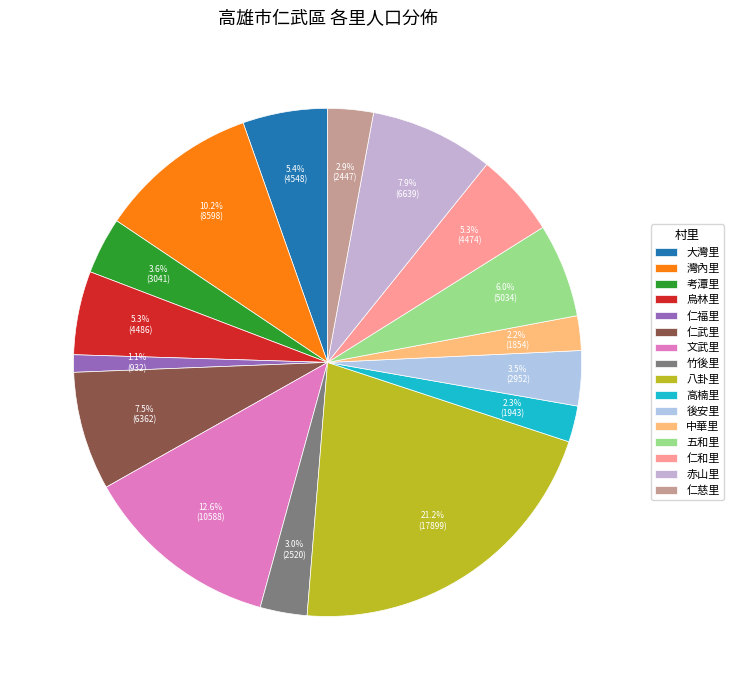

What percentage is the 仁慈里 slice, to the nearest percent?

3%